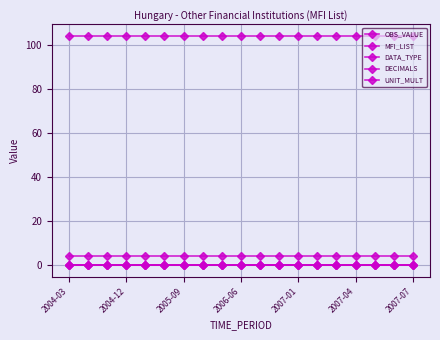

Is this an area chart (filled region under the line)?

No